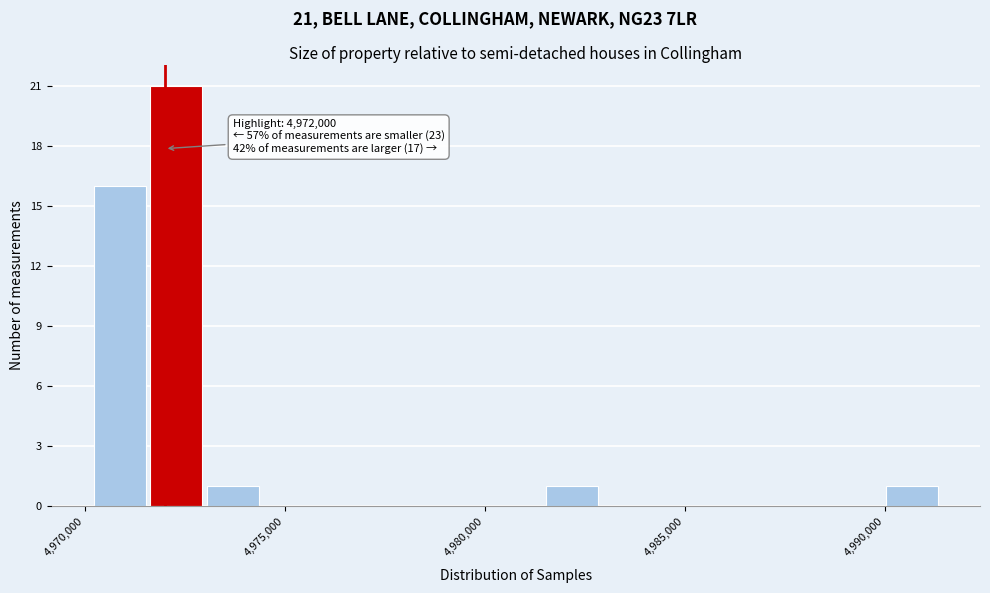

Around what value on the x-axis is the tallest bar? Give the approximate position of its centre, as read against the axis.

4972500